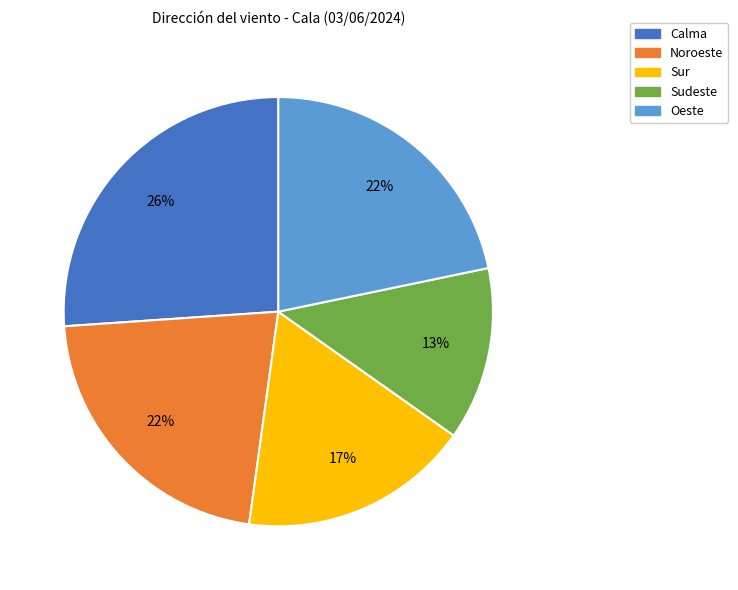

What is the smallest slice in the pie chart?

Sudeste